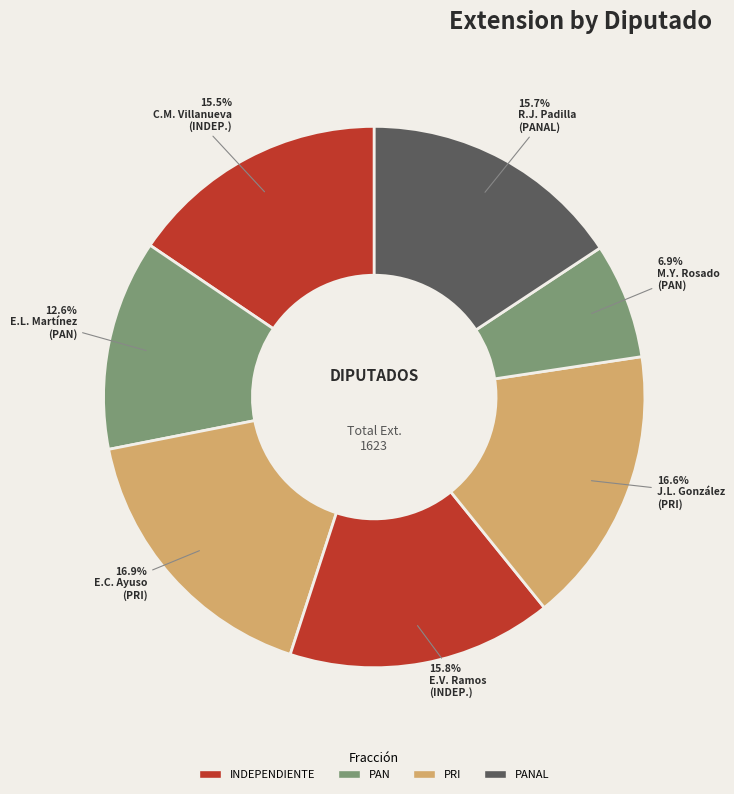

Count the number of slices in the pie.

7